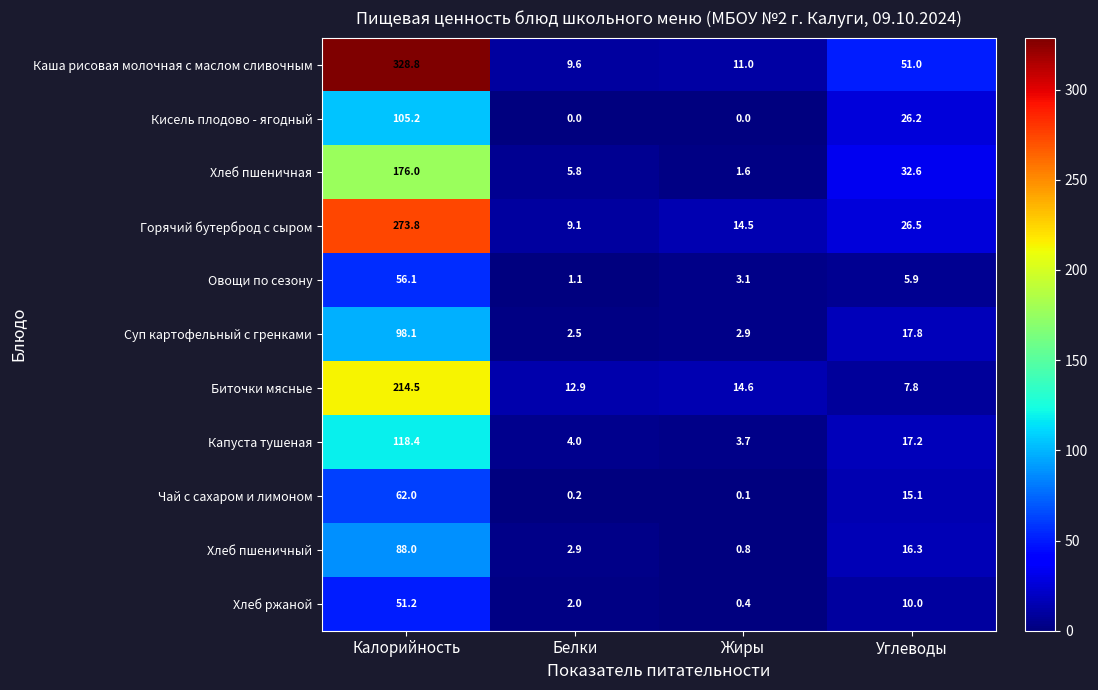

At Углеводы, list the series in order from largest to smallest.

Каша рисовая молочная с маслом сливочным, Хлеб пшеничная, Горячий бутерброд с сыром, Кисель плодово - ягодный, Суп картофельный с гренками, Капуста тушеная, Хлеб пшеничный, Чай с сахаром и лимоном, Хлеб ржаной, Биточки мясные, Овощи по сезону